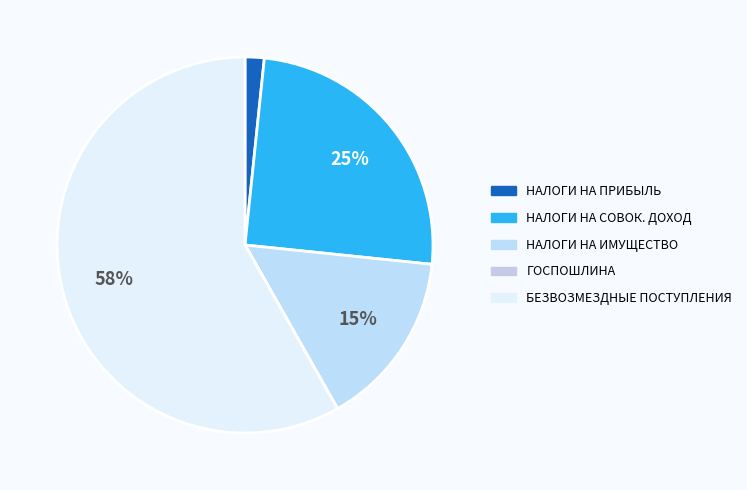

How many slices are in this pie chart?

5